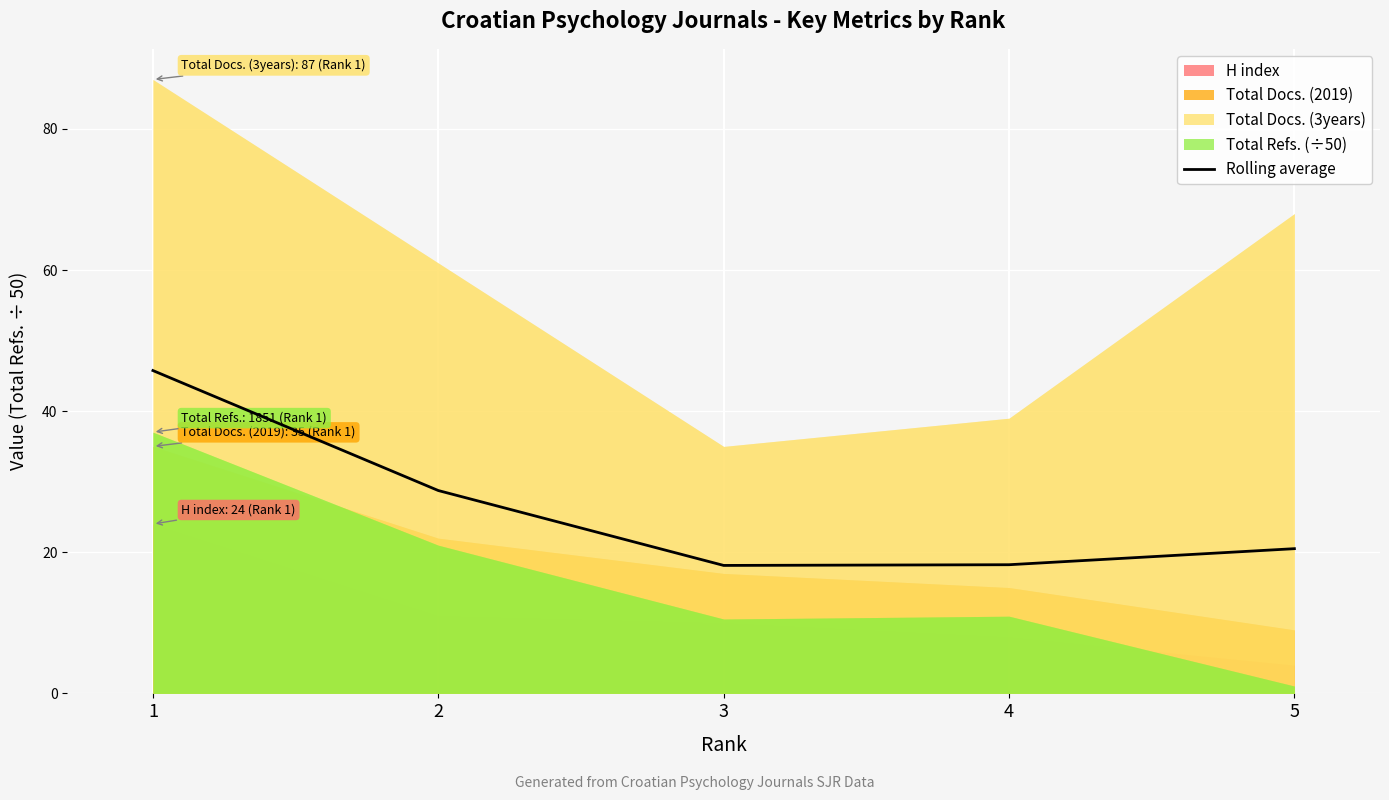

Is it true that the value at 2 is 28.8?

True